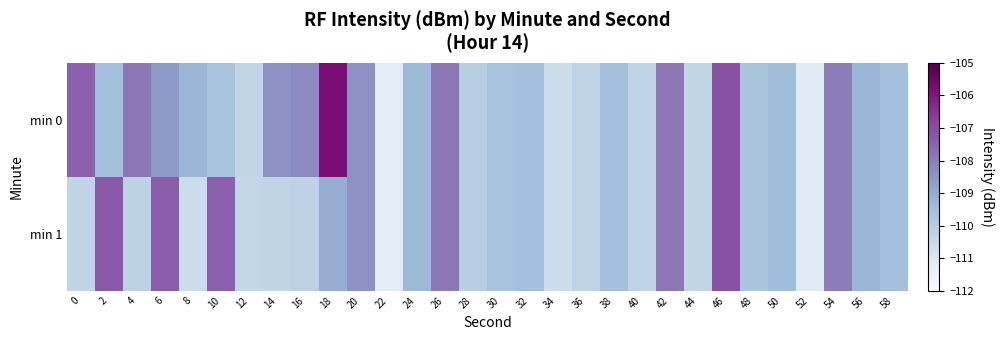

Which category has the lowest value across all series?

22